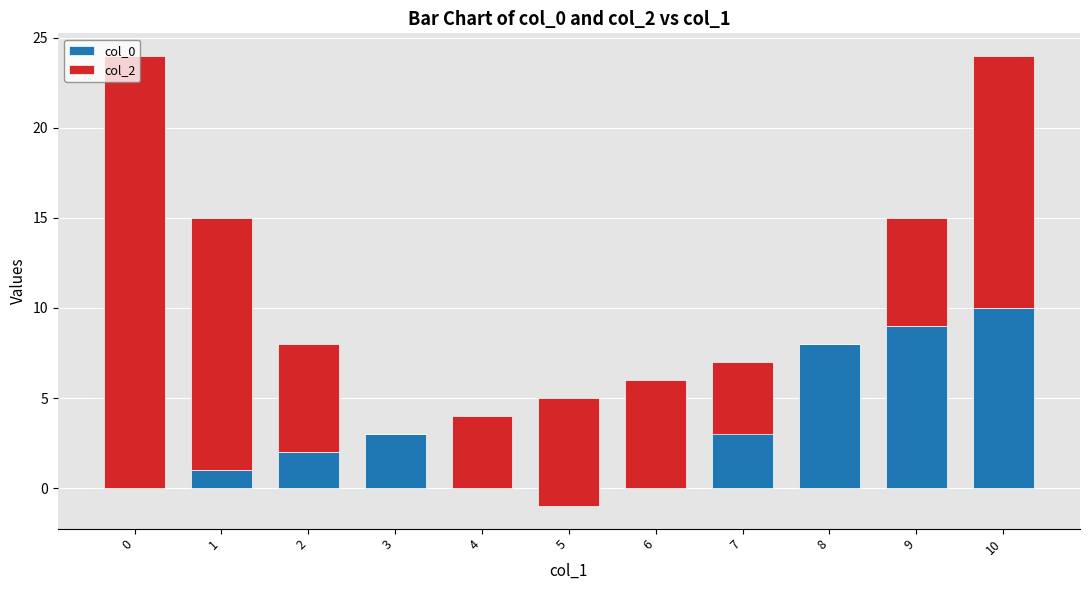

Rank the series at 3 from highest to lowest value.

col_0, col_2